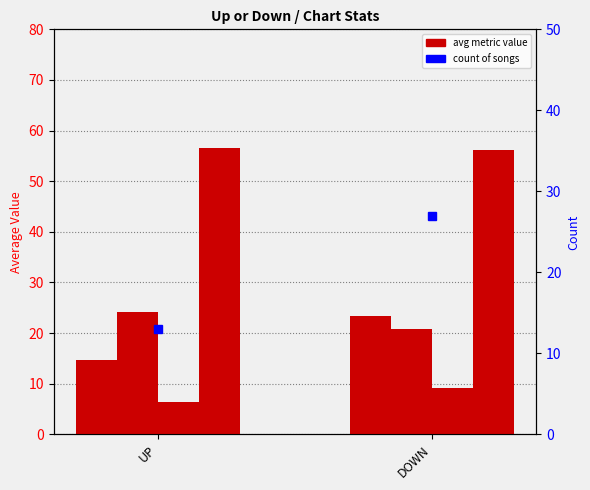

Which has a higher value, UP or DOWN?

DOWN